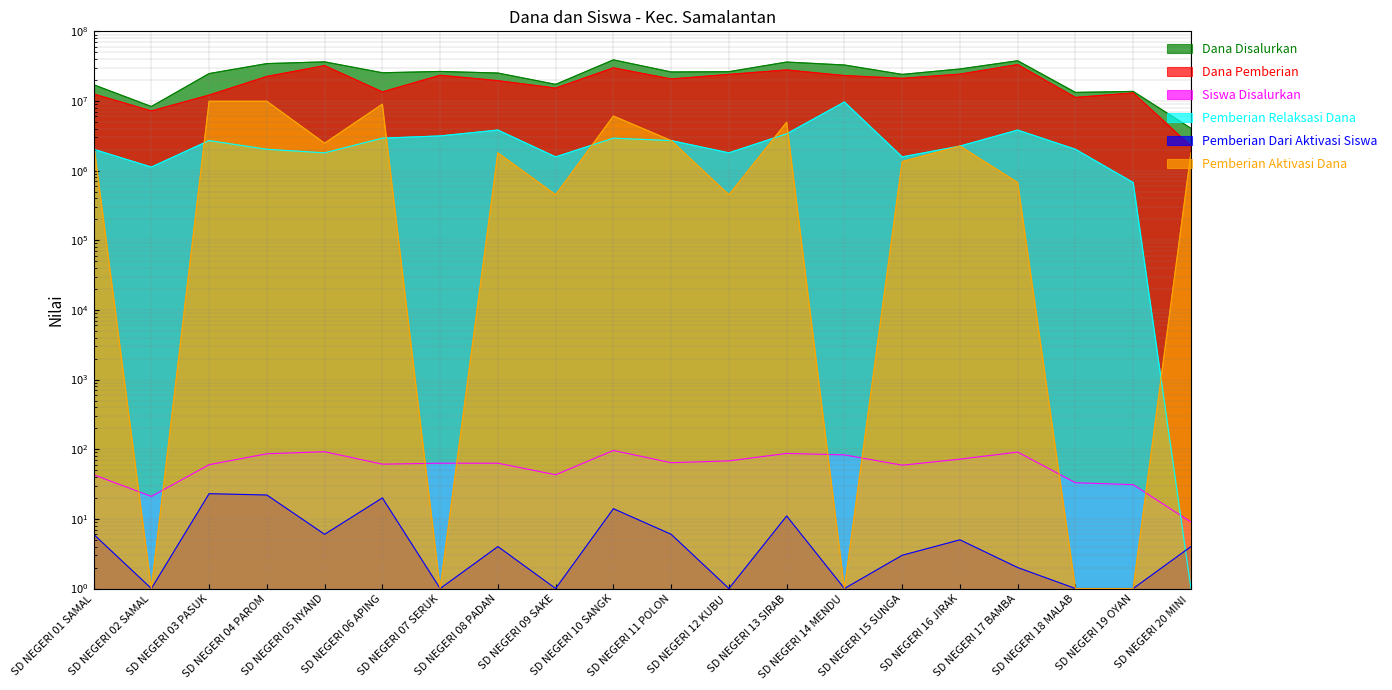

What is the greatest value displayed?

38925000